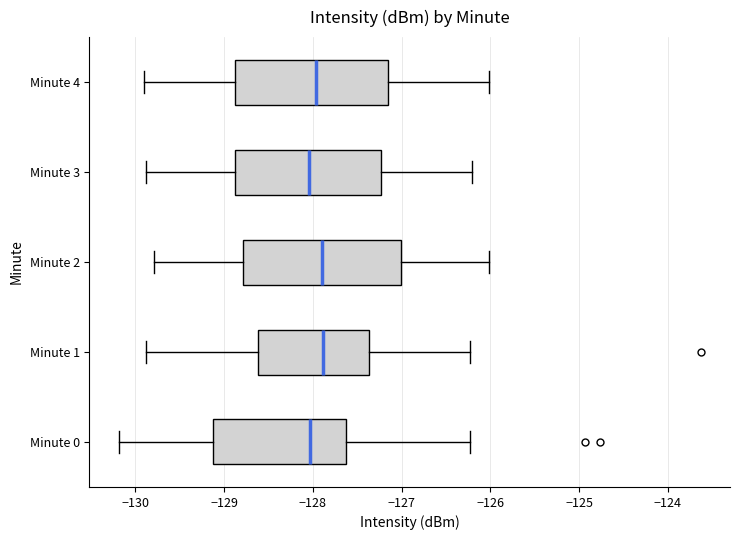

Reading bottom to top, read every box against the x-axis: the position of its median line, the range the box covers, and the ends of its whiskers. The values are not printed on the chart, so give them approximately, as read against the axis.

Minute 0: median -128.0, box -129.1 to -127.6, whiskers -130.2 to -126.2
Minute 1: median -127.9, box -128.6 to -127.4, whiskers -129.9 to -126.2
Minute 2: median -127.9, box -128.8 to -127.0, whiskers -129.8 to -126.0
Minute 3: median -128.0, box -128.9 to -127.2, whiskers -129.9 to -126.2
Minute 4: median -128.0, box -128.9 to -127.2, whiskers -129.9 to -126.0